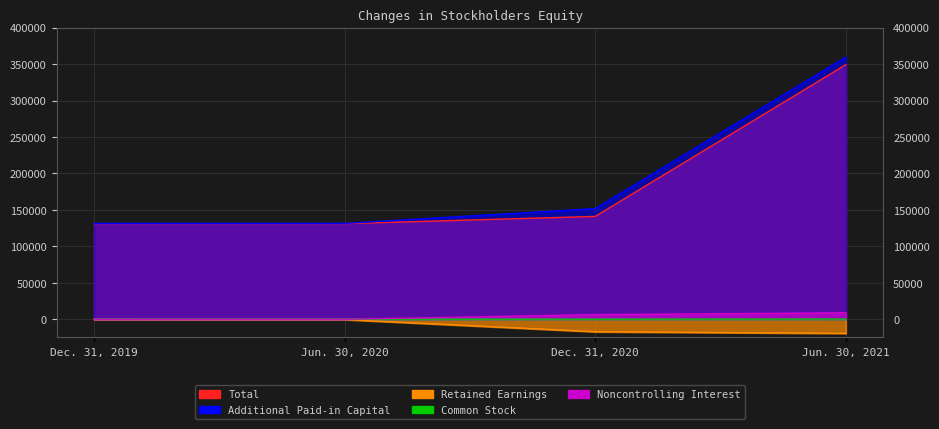

What are all the series names shown in the legend?

Total, Additional Paid-in Capital, Retained Earnings, Common Stock, Noncontrolling Interest